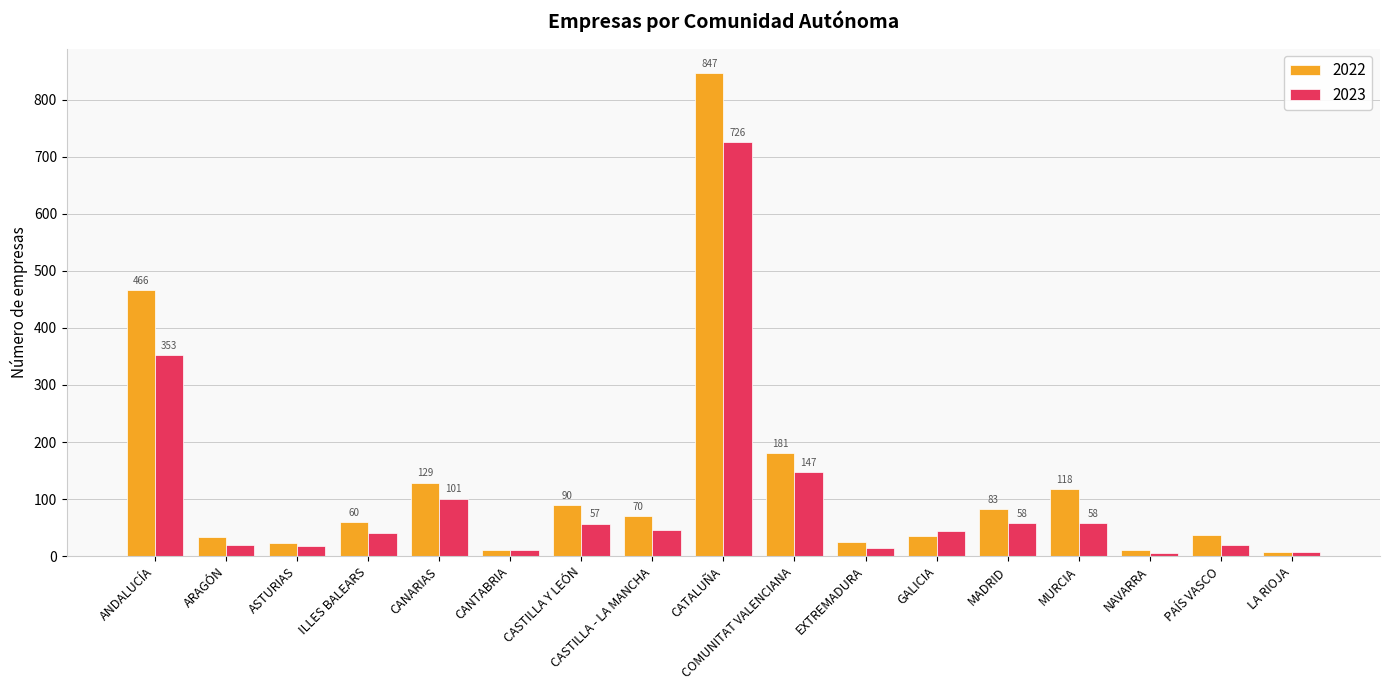

What is the label of the 3rd bar from the left?

ASTURIAS